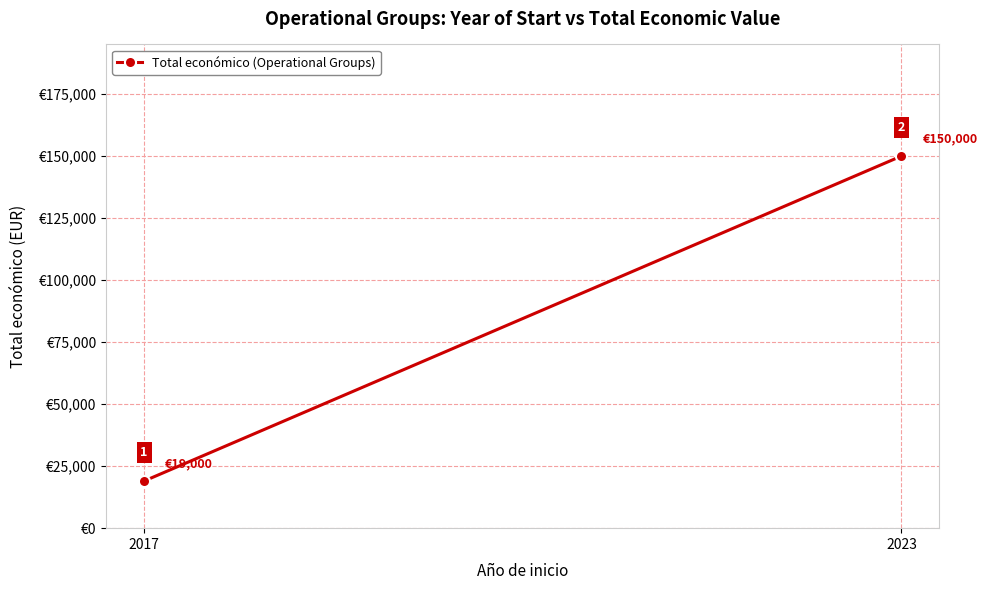

Where is the data nearest to the value 84500?

2017